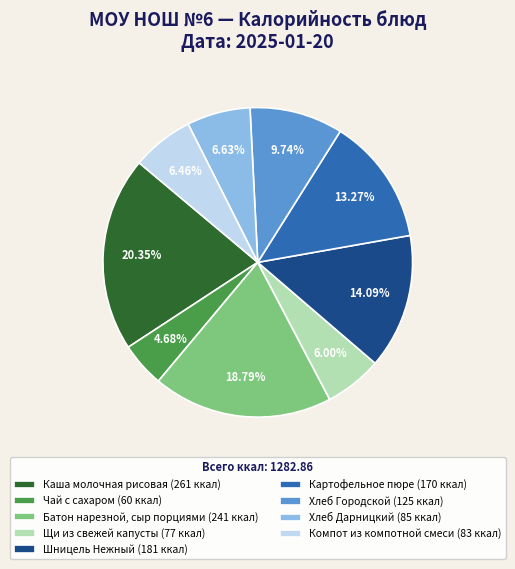

What is the ratio of the value at Компот из компотной смеси (83 ккал) to the value at Хлеб Городской (125 ккал)?

0.7